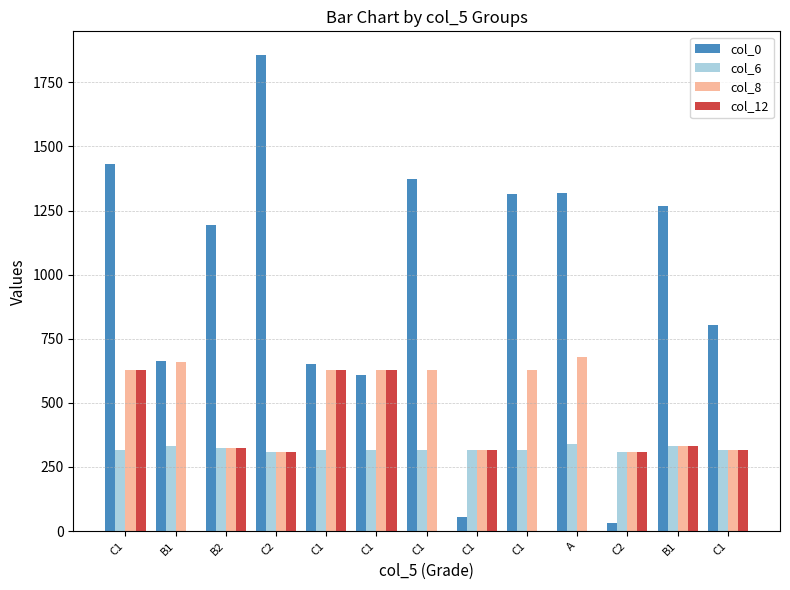

What is the average value of the col_8 series?

492